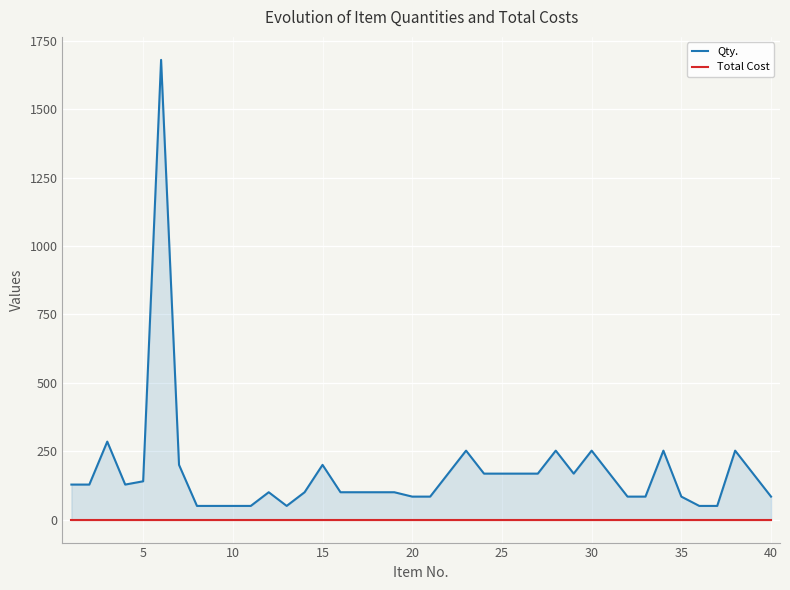

What is the difference between the highest and lowest values at 10?

285